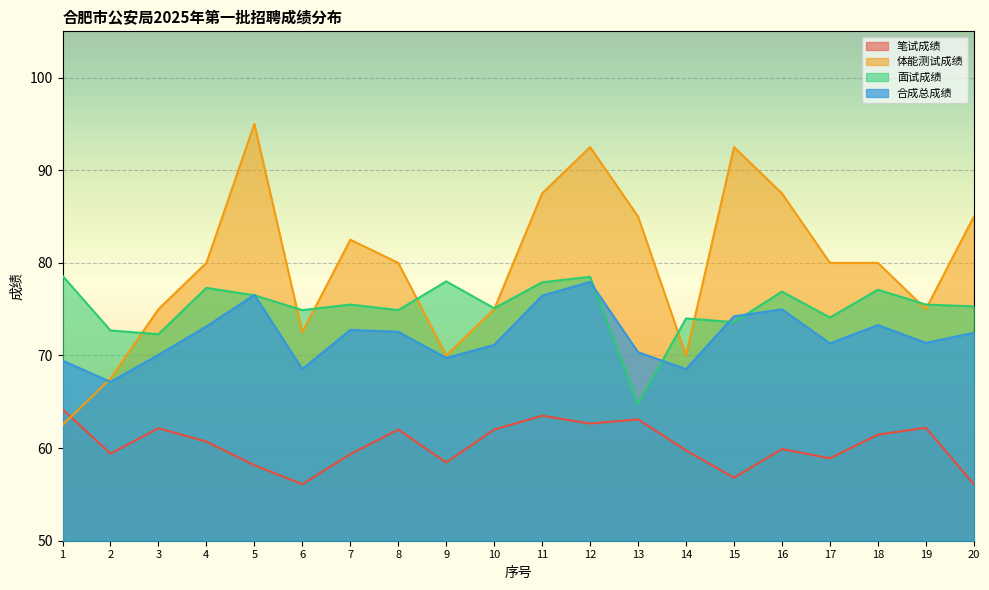

Which series has the widest spread of values?

体能测试成绩